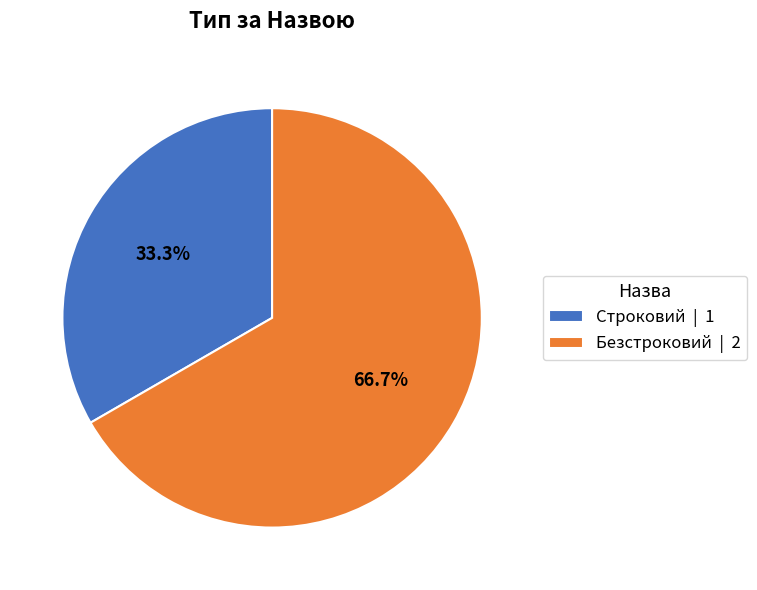

Is it true that Строковий is 33% of the pie?

True